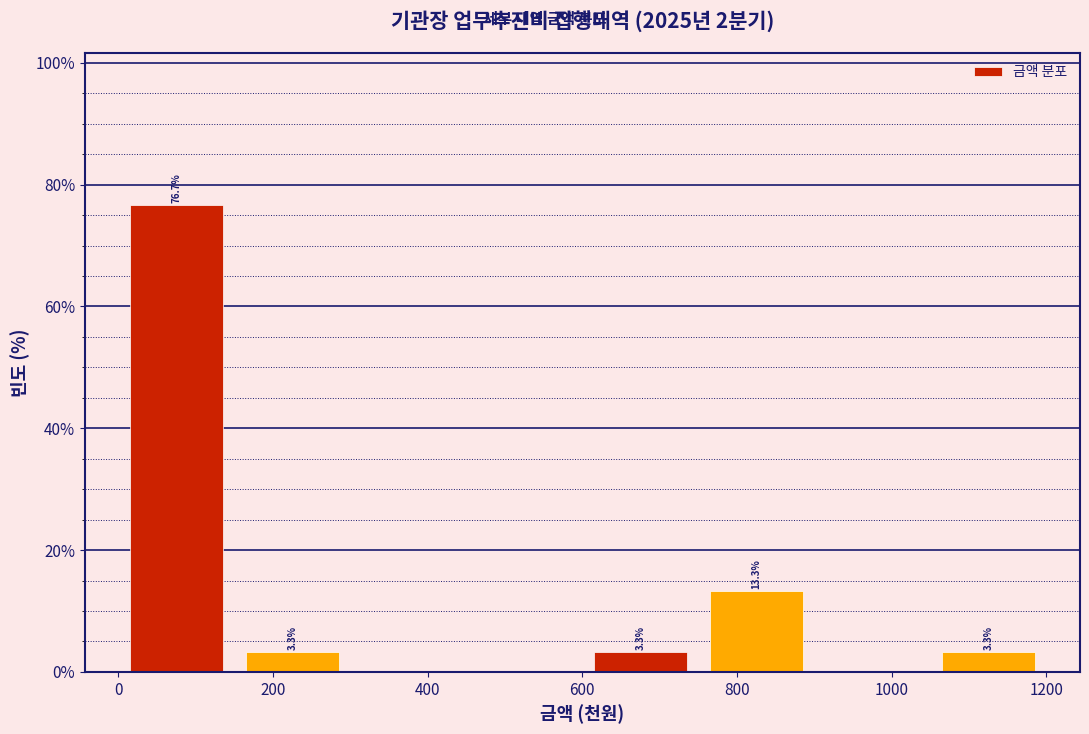

Over which range of the x-axis is the bar tallest?

0 to 150